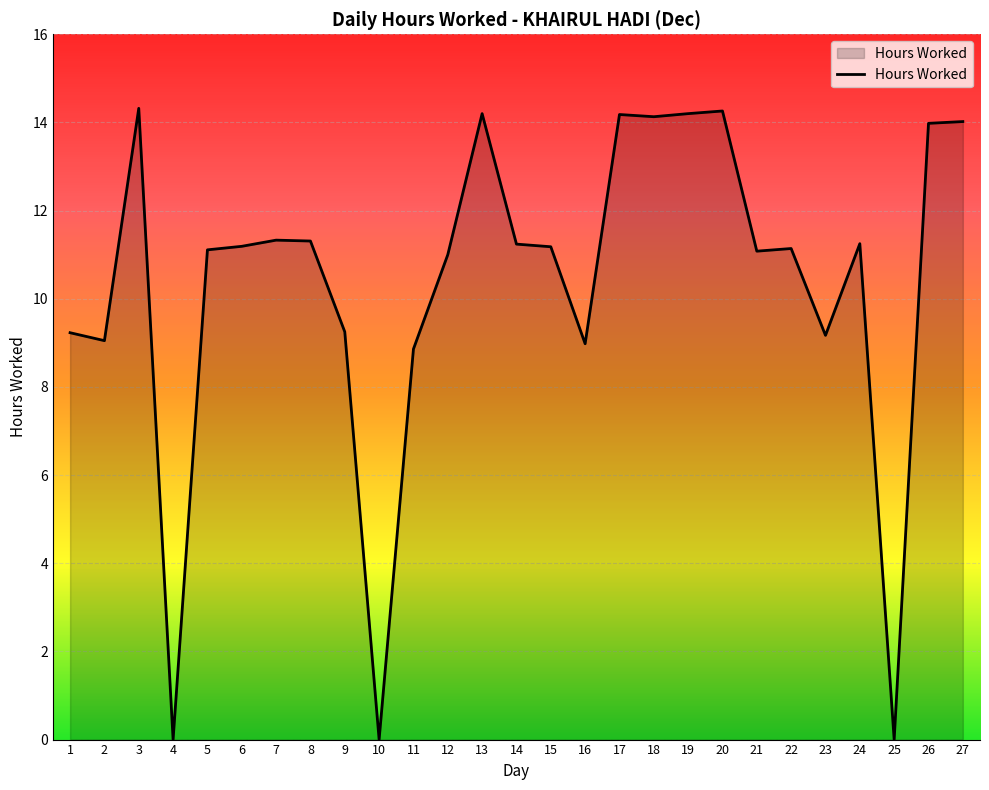

What is the change in value from 19 to 21?

-3.1